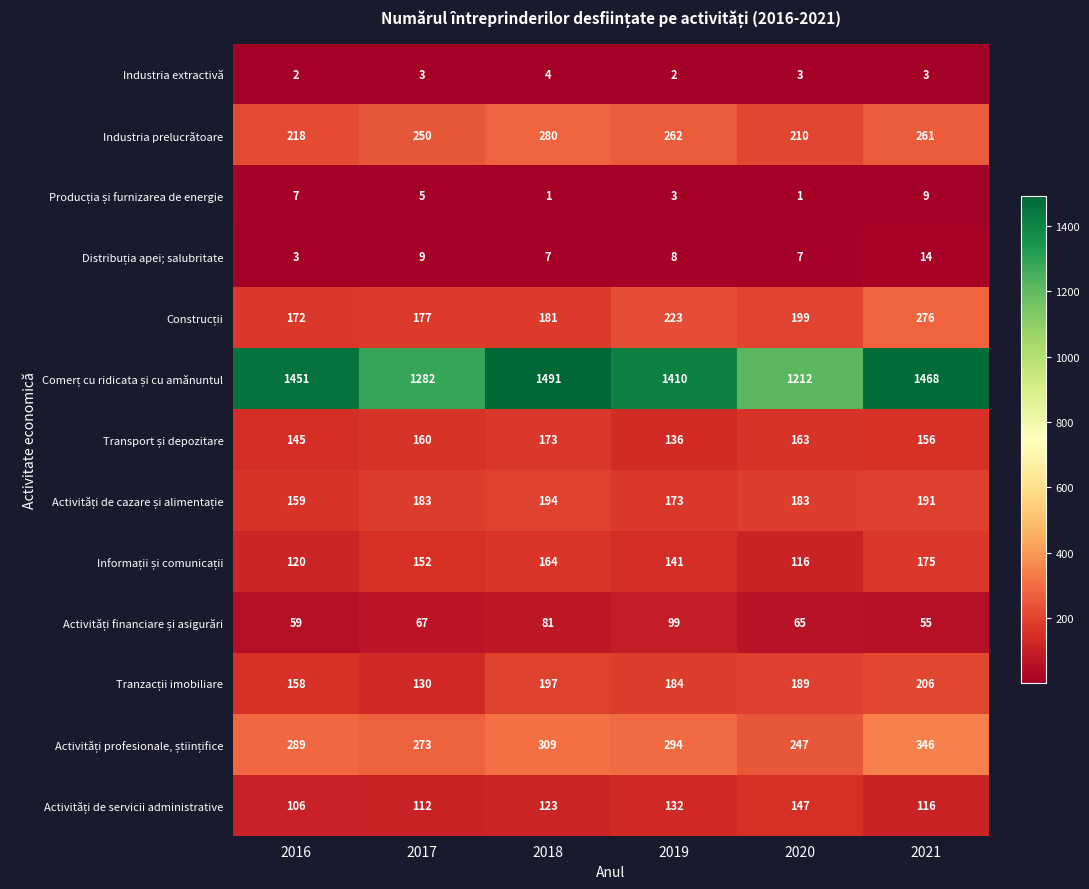

The value of Industria extractivă at 2019 is 3. True or false?

False